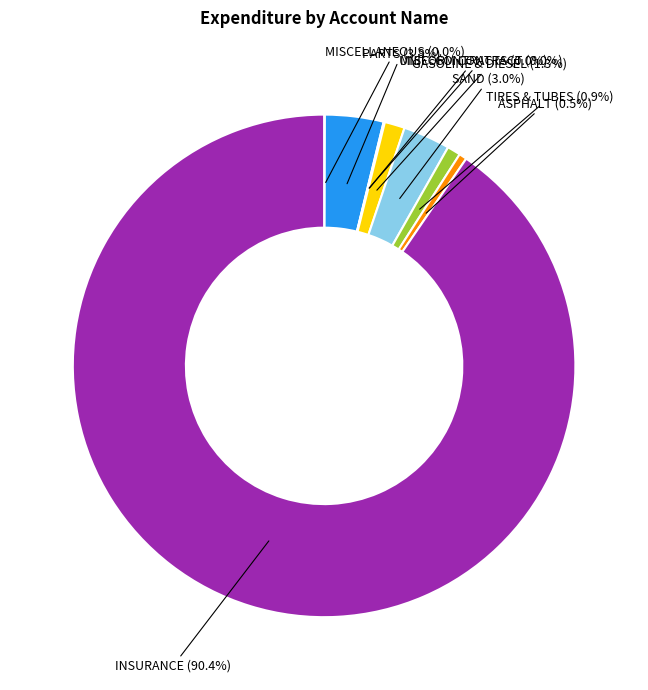

What portion of the pie excludes TIRES & TUBES (0.9%)?

99.1%